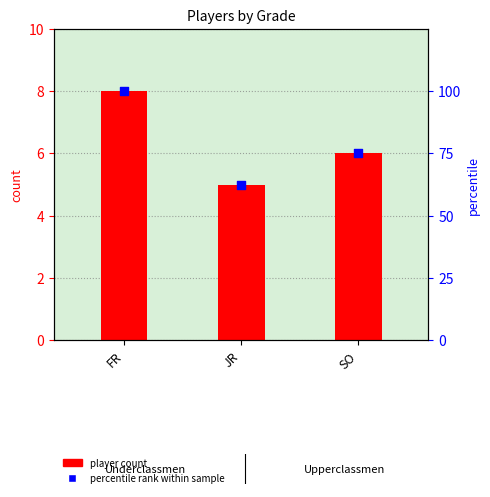

What are all the series names shown in the legend?

player count, percentile rank within sample